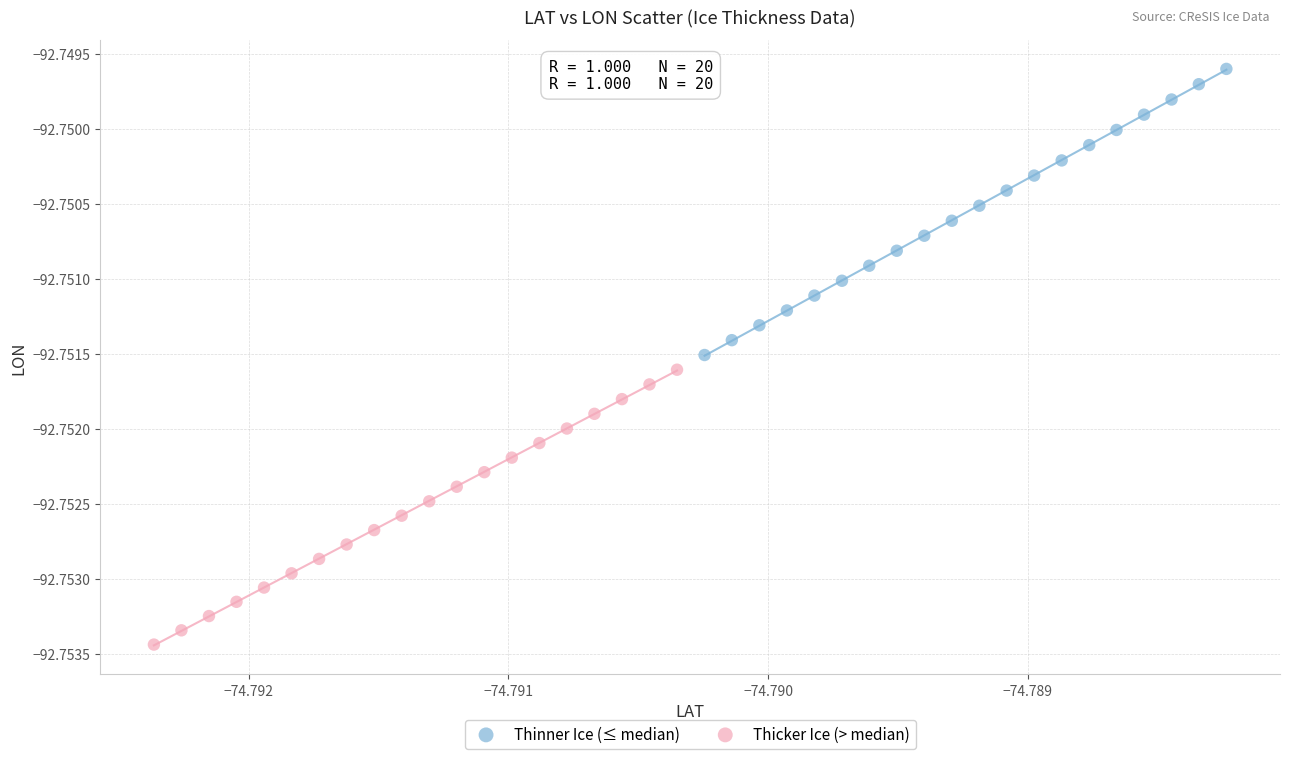

Which series contains the lowest Y value?

Thicker Ice (> median)